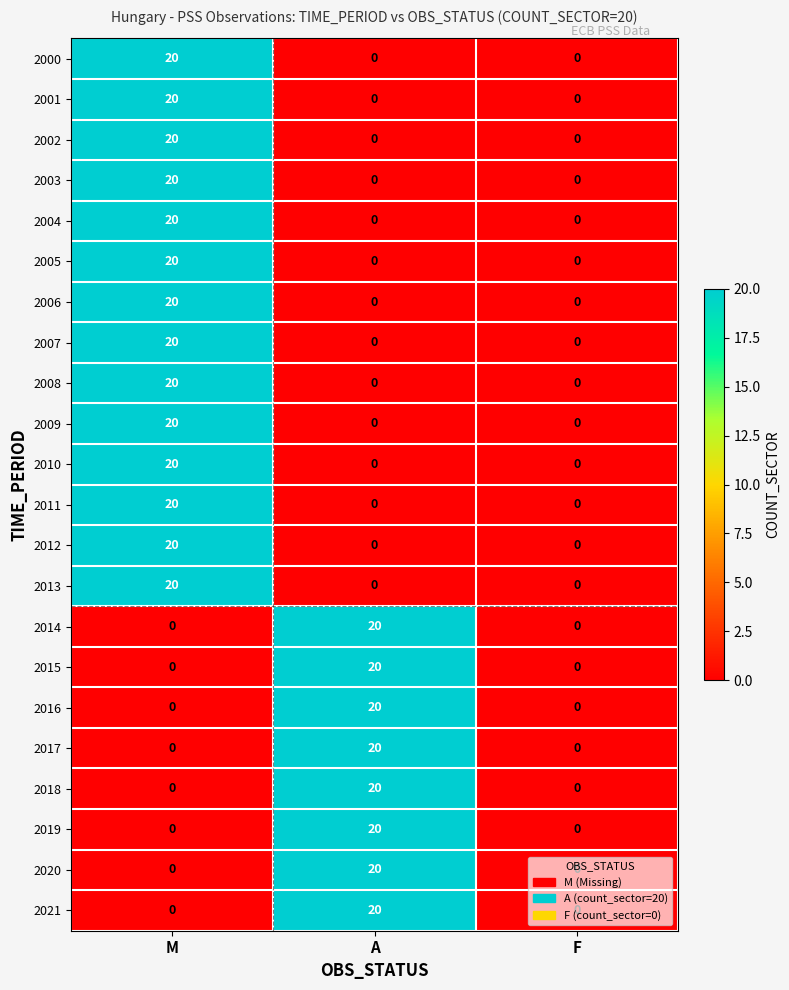

What is the total value across all series at M?

280